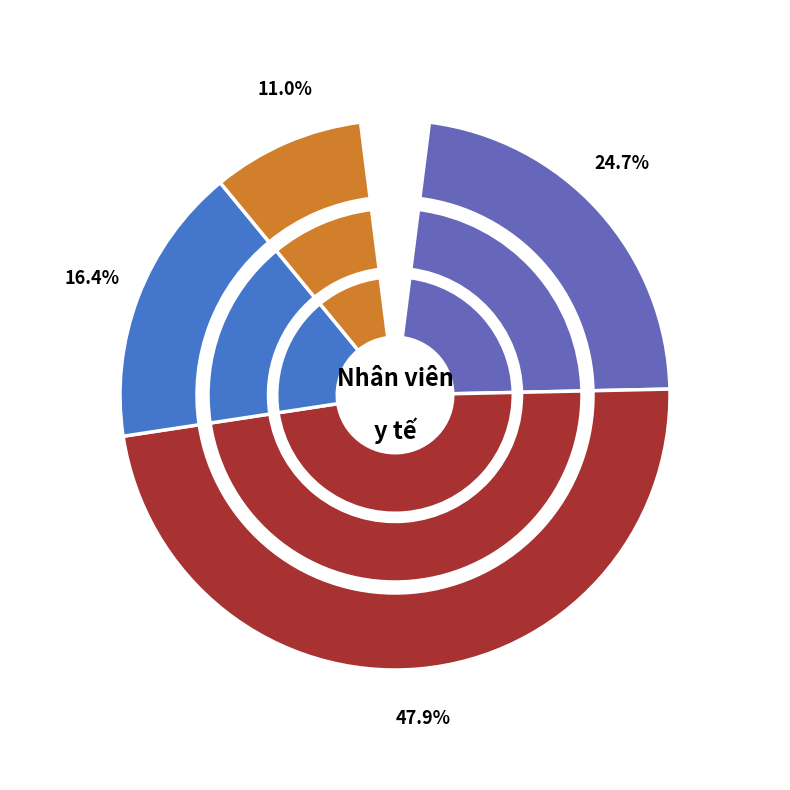

Does Bác sỹ represent more than half of the total?

No